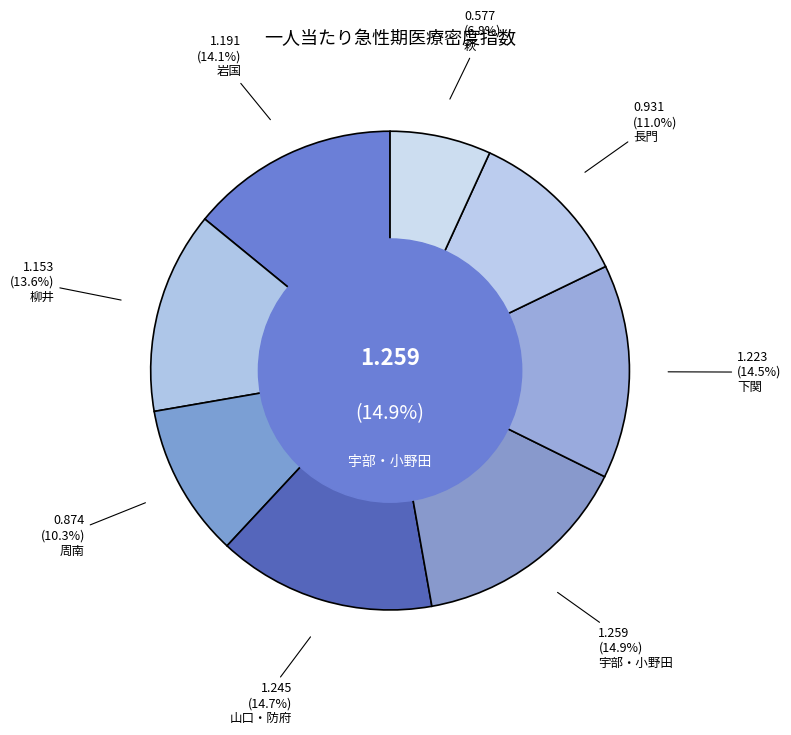

What percentage is the 岩国 slice, to the nearest percent?

14%